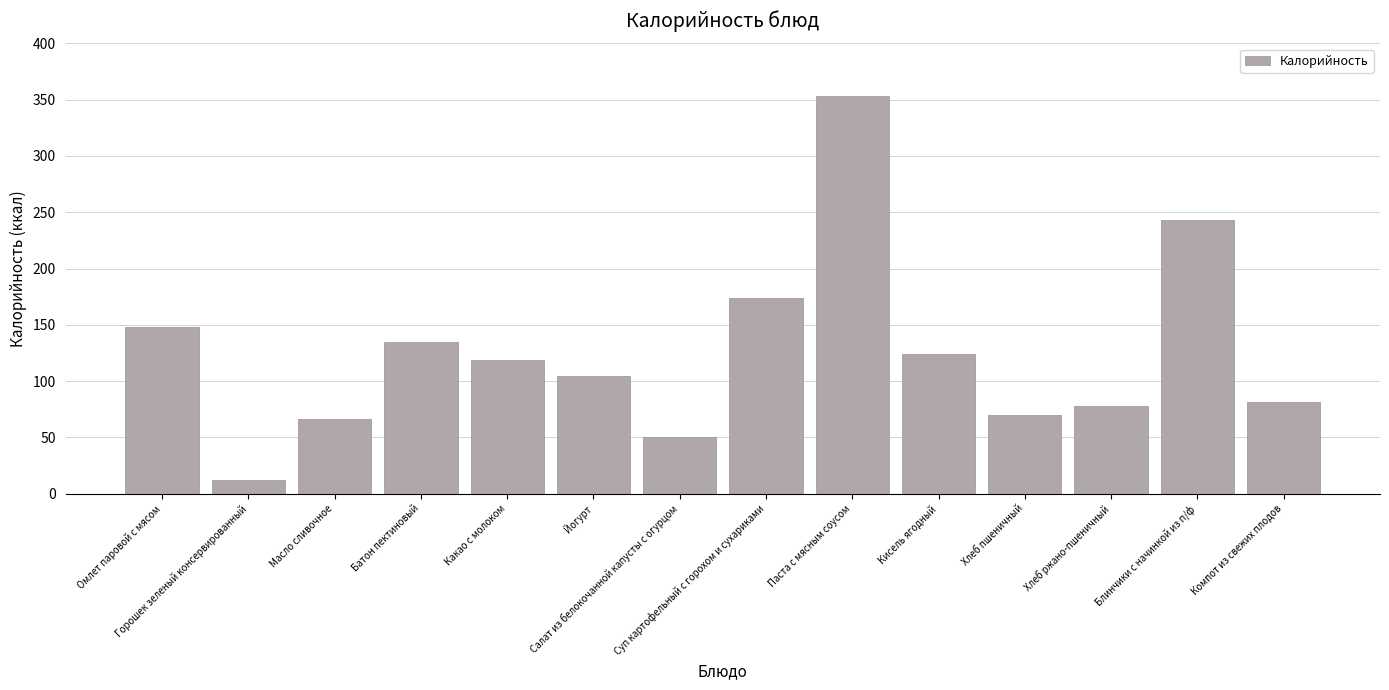

At which label does the data first exceed 118?

Омлет паровой с мясом